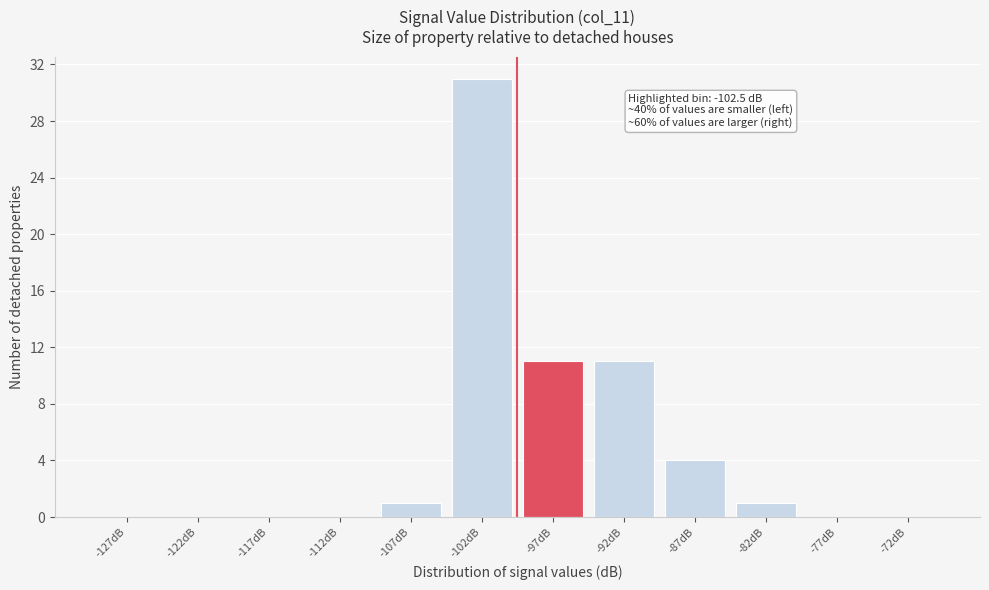

Which range on the x-axis has the tallest bar?

-105 to -100